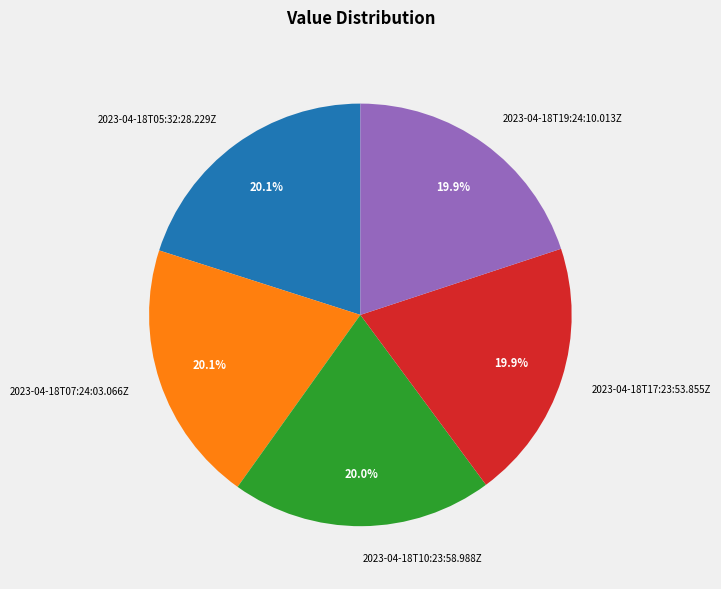

How many segments does this pie chart have?

5